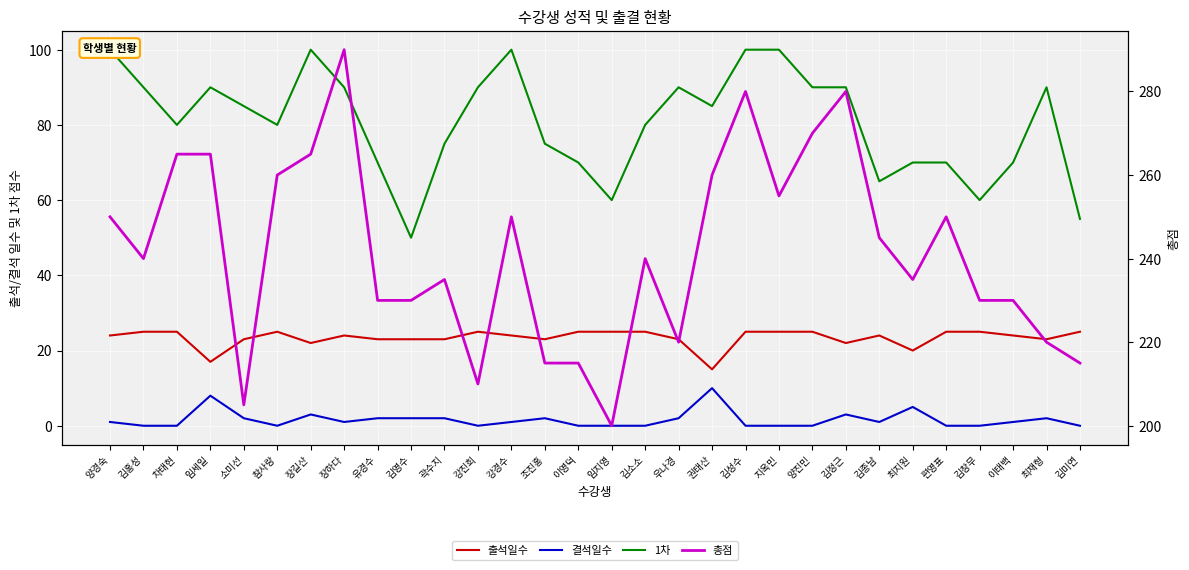

At which label does 출석일수 first exceed 24?

김홍성